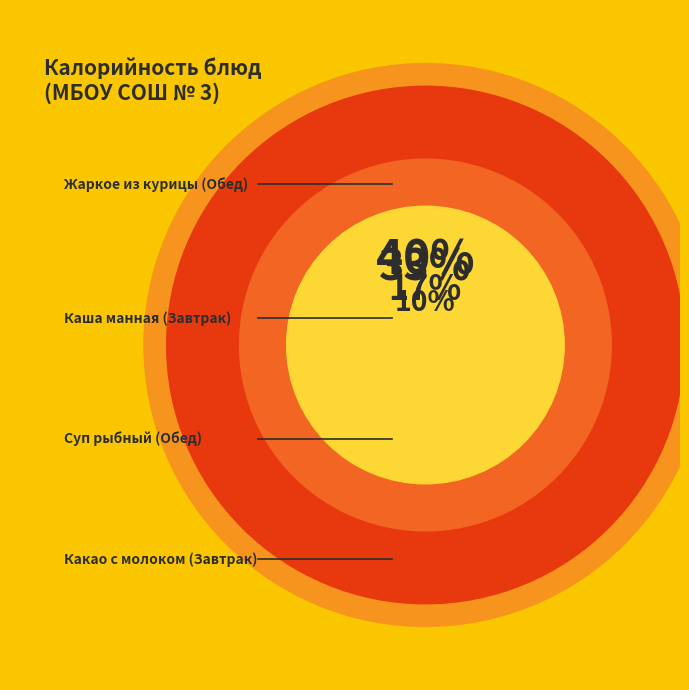

Which slice is the largest?

Жаркое из курицы (Обед)